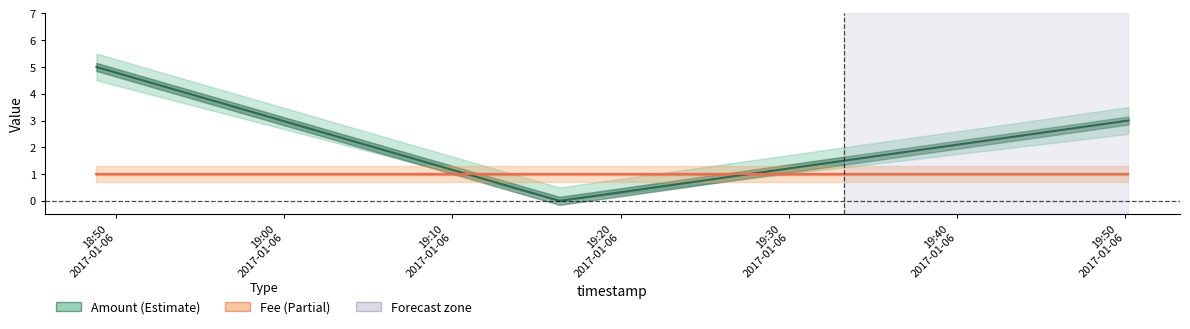

What is the spread (max minus min) of values at 18:50
2017-01-06?

4